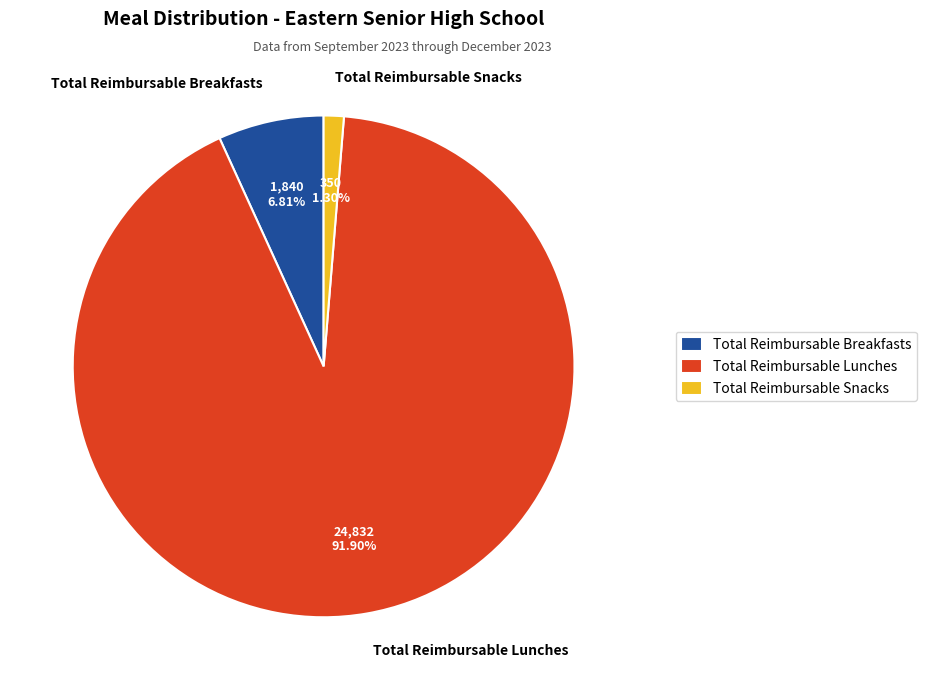

Which category has the biggest portion of the pie?

Total Reimbursable Lunches